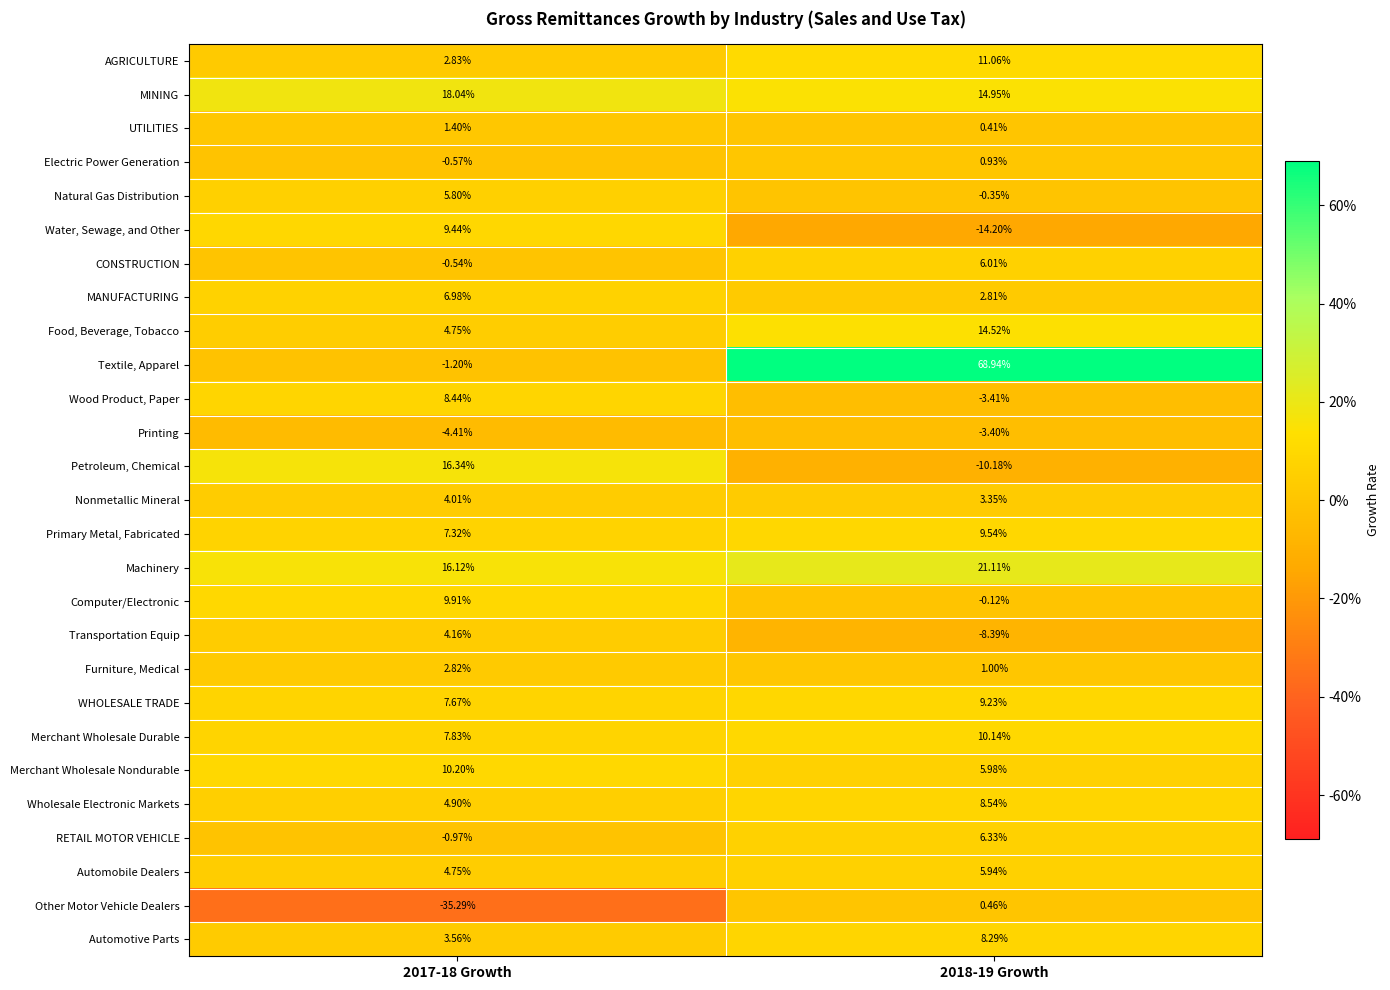

Which series has the largest total across all categories?

Textile, Apparel